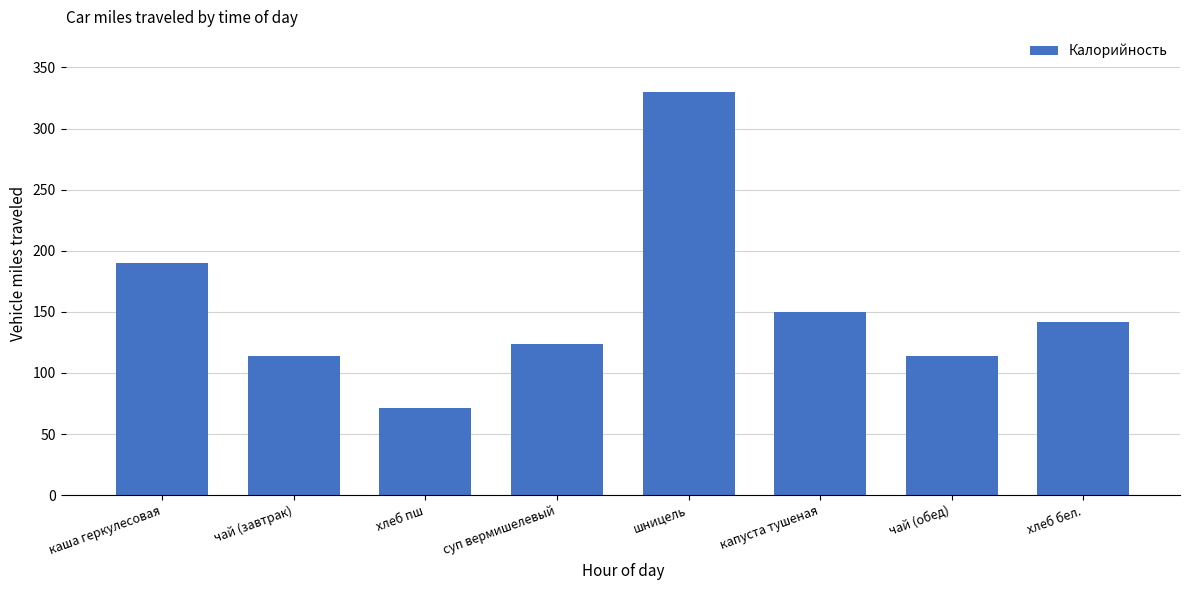

What is the label of the 8th bar from the right?

каша геркулесовая